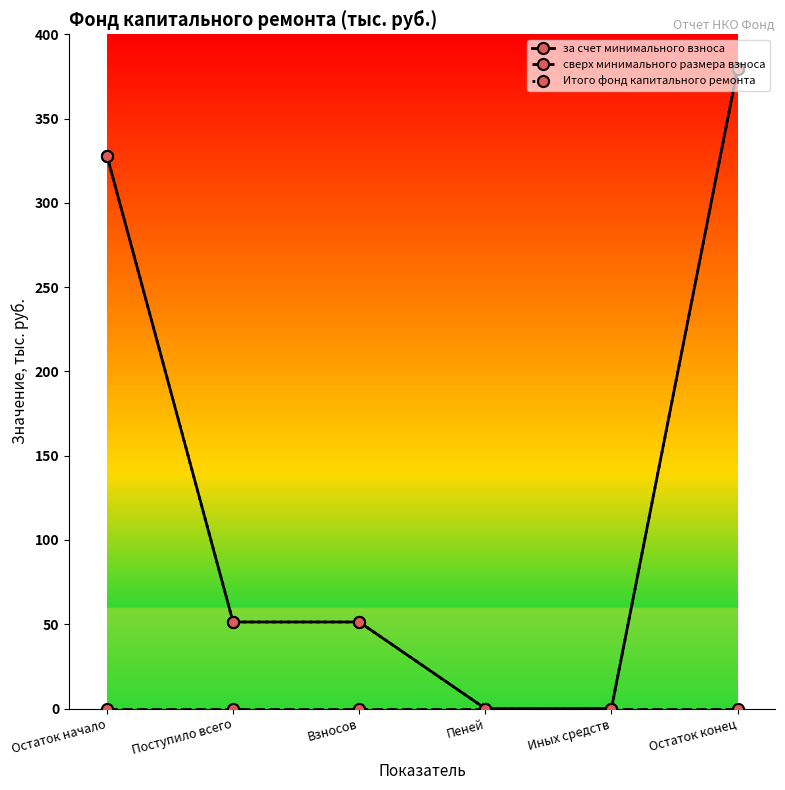

Is the value of за счет минимального взноса at Поступило всего greater than the value of Итого фонд капитального ремонта at Иных средств?

Yes